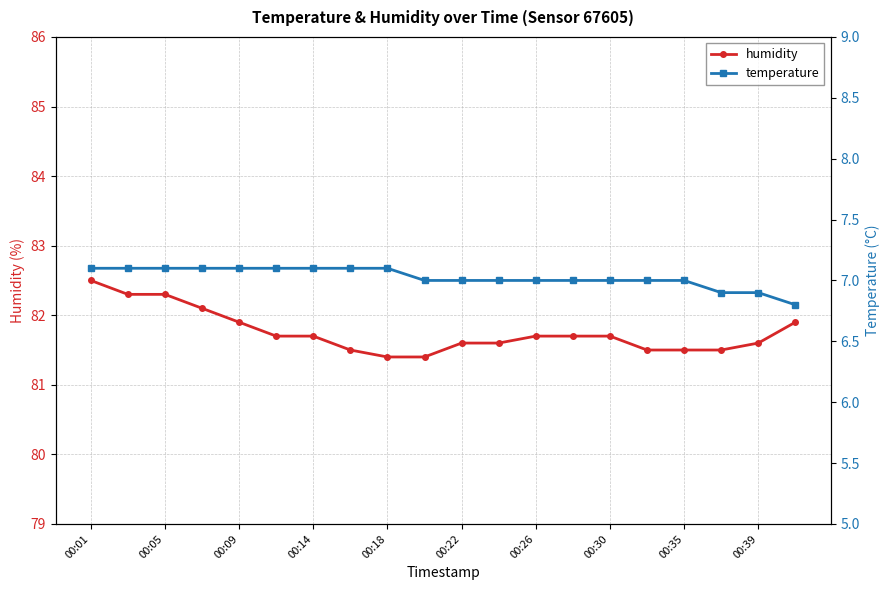

True or false: temperature and humidity intersect in this chart.

False